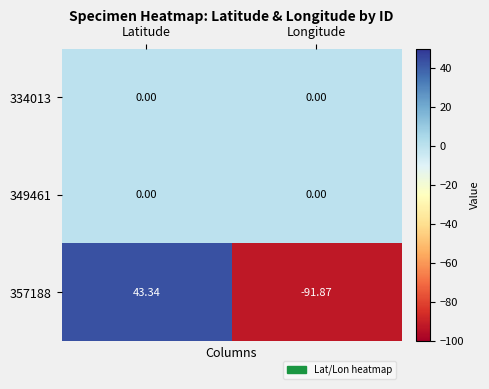

Is the value of 334013 at Latitude greater than the value of 357188 at Latitude?

No